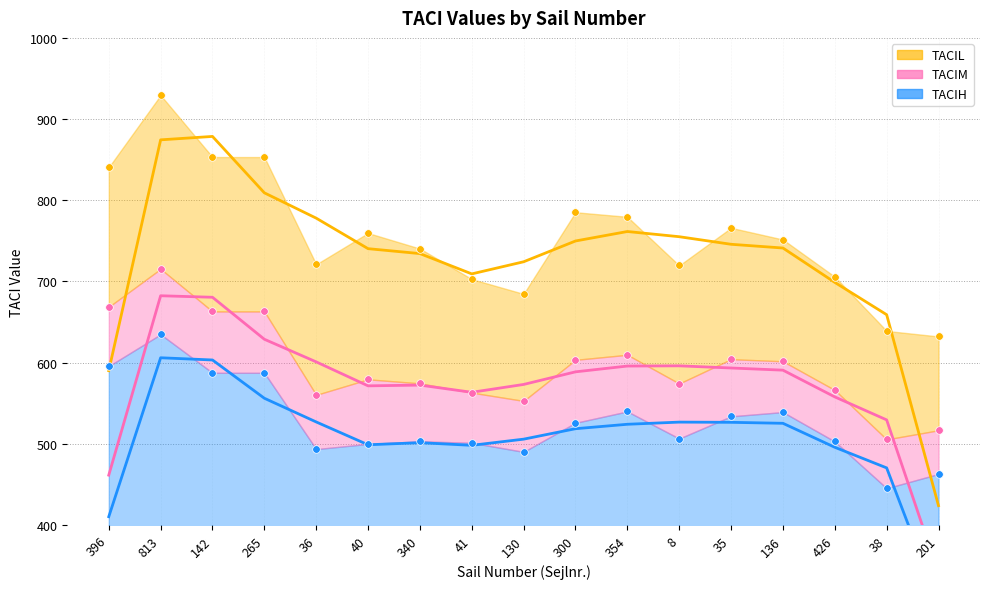

Which series has the largest Y range (max minus min)?

TACIL (avg)